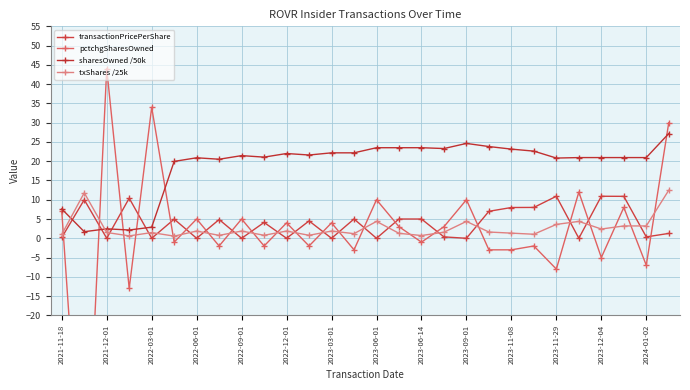

Rank the series by their maximum value, from highest to lowest.

pctchgSharesOwned, sharesOwned /50k, txShares /25k, transactionPricePerShare